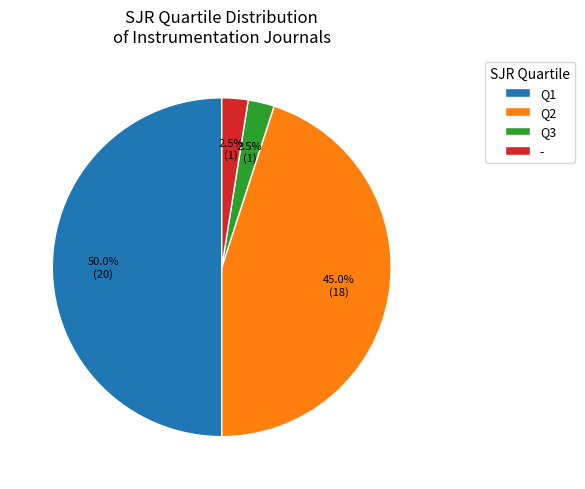

What is the ratio of the value at Q3 to the value at -?

1.0